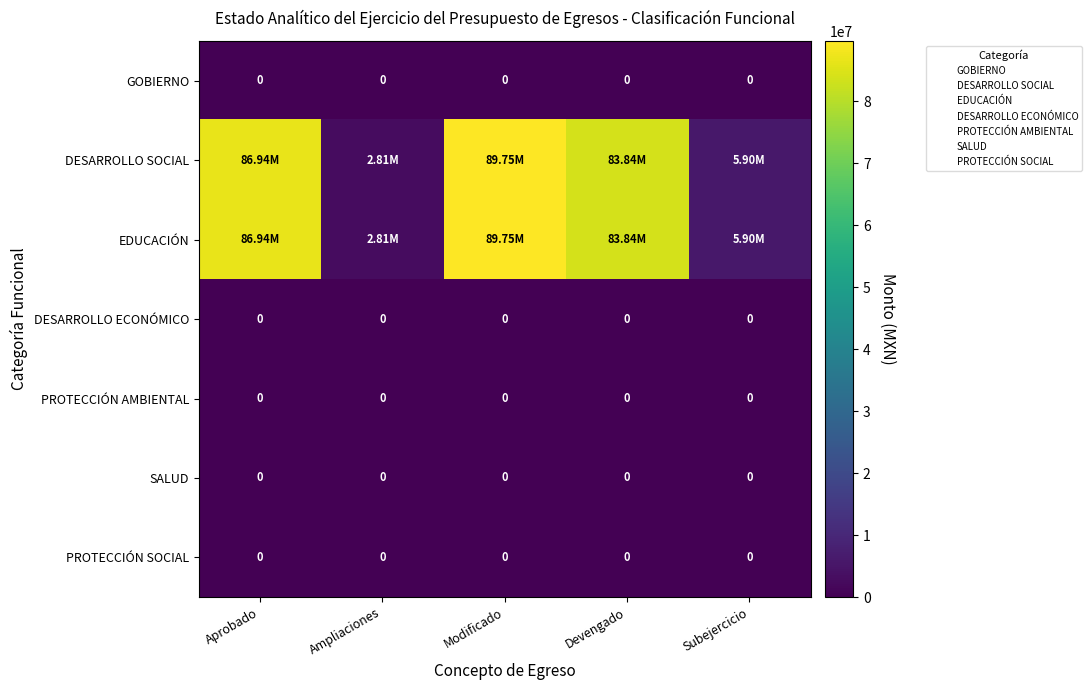

Where is PROTECCIÓN AMBIENTAL nearest to the value 0?

Aprobado